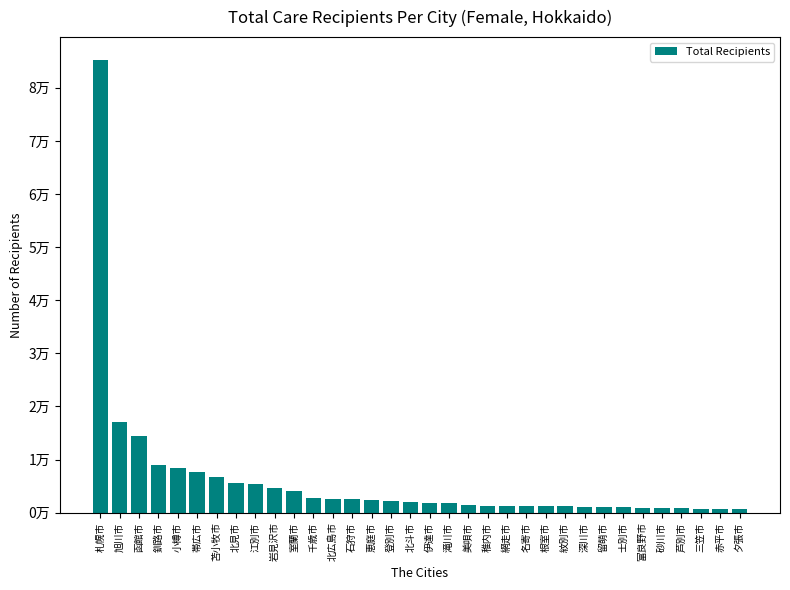

What is the difference between the maximum and minimum values?

84664